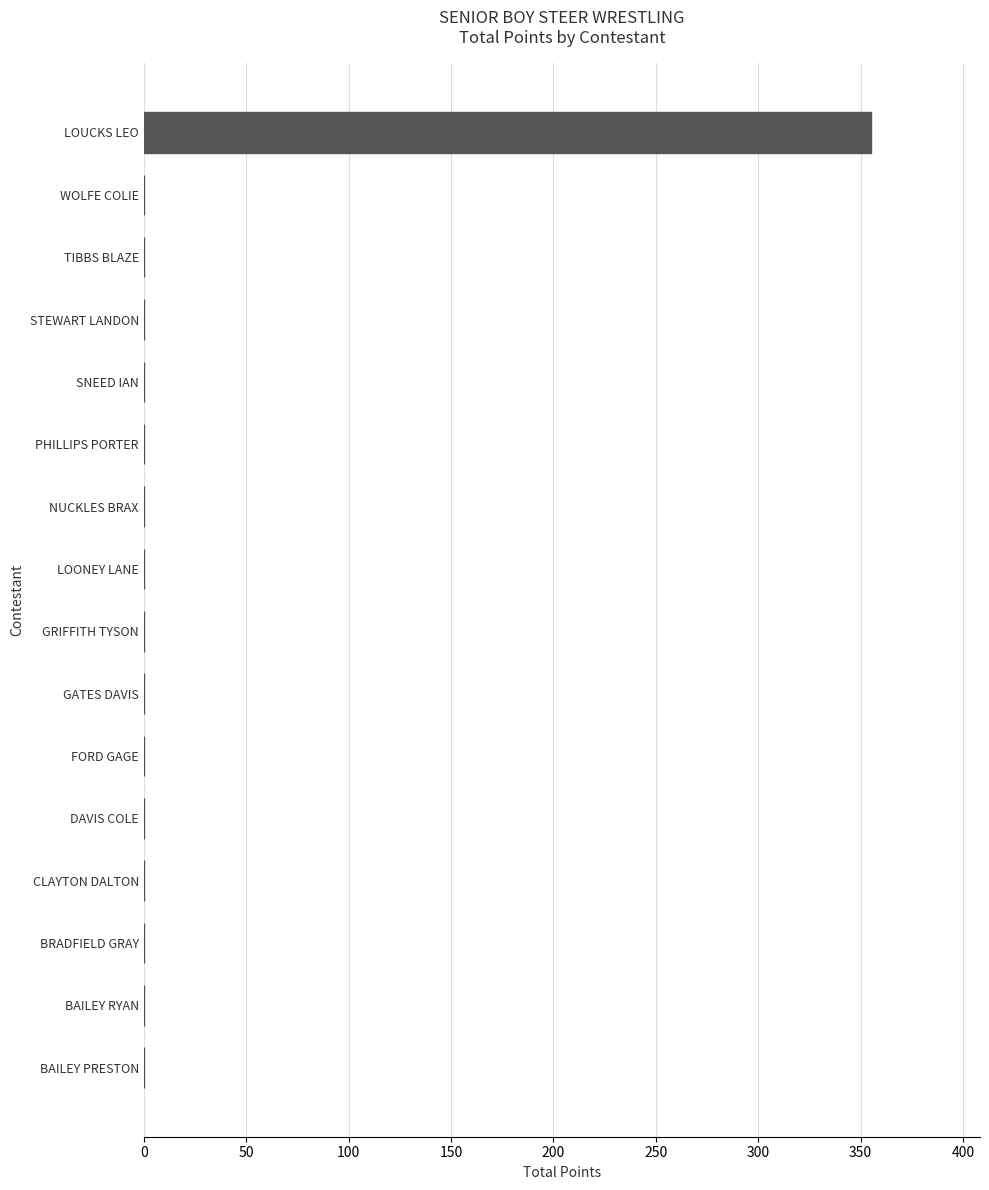

Count the number of data series in this chart.

1